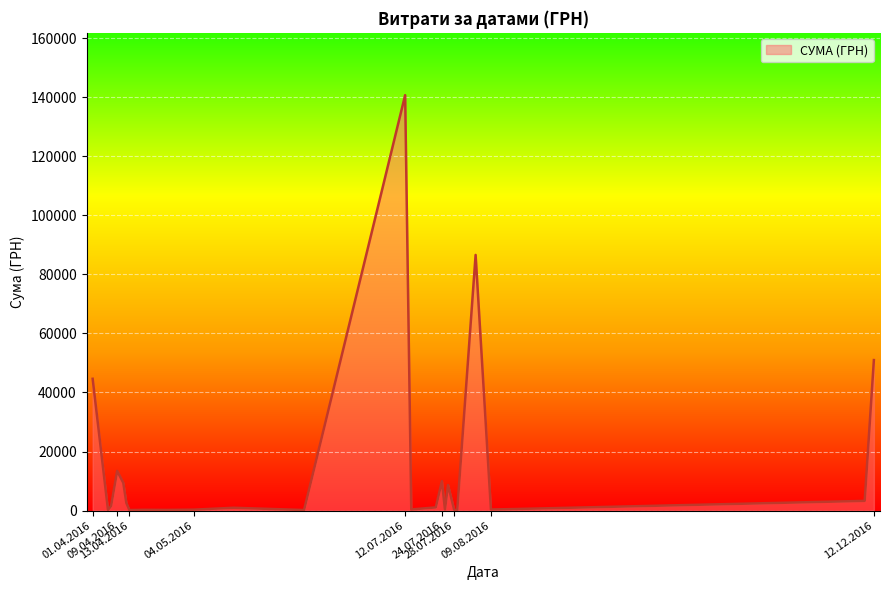

Does the chart have visible grid lines?

Yes